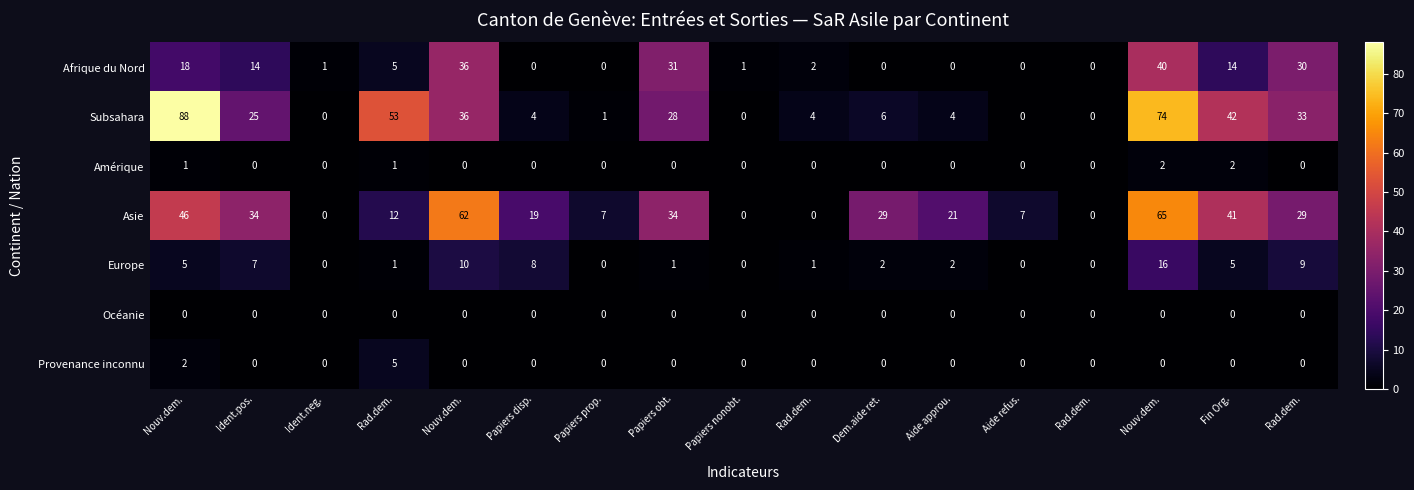

Which series has the largest range (max minus min)?

Subsahara